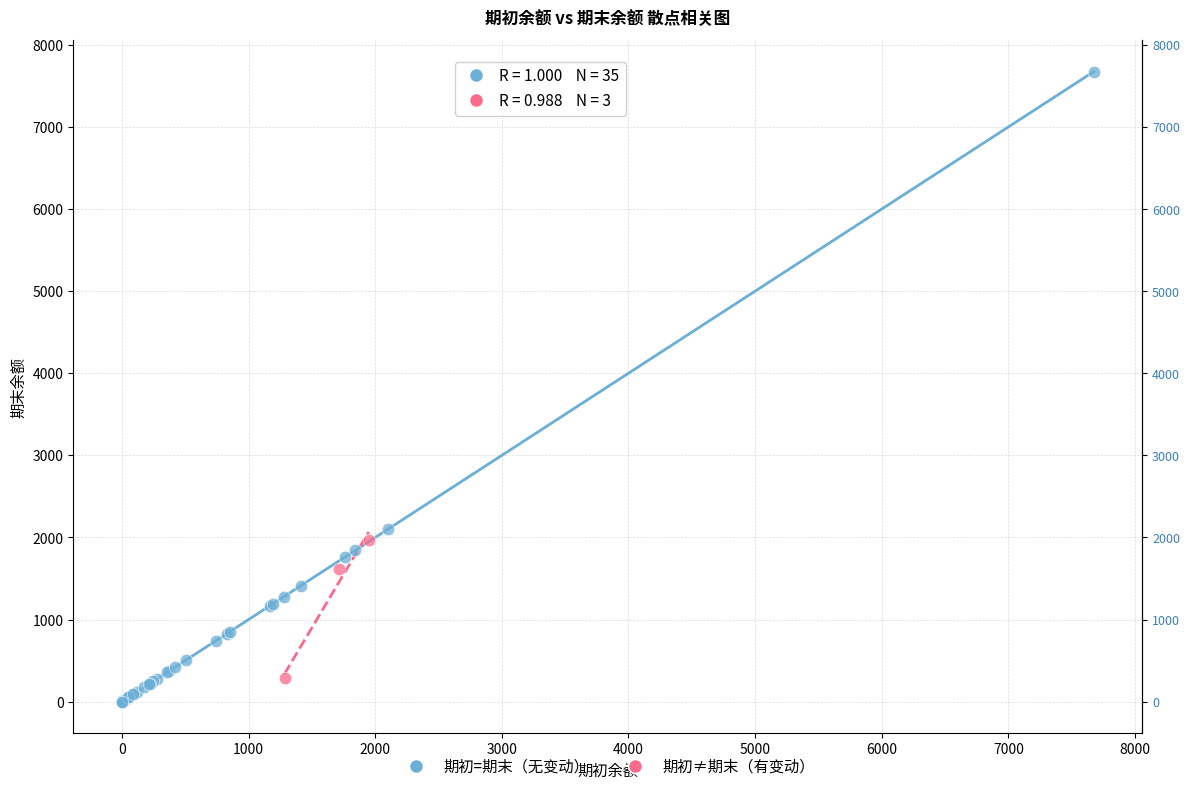

Which series contains the highest Y value?

期初=期末（无变动）